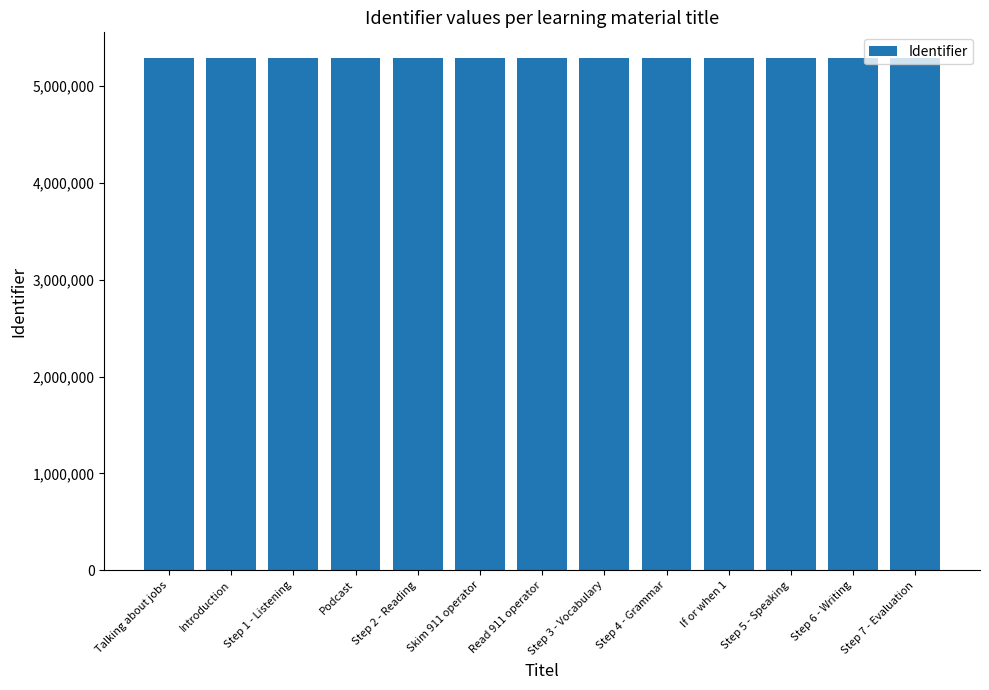

What position from the left is Step 6 - Writing?

12